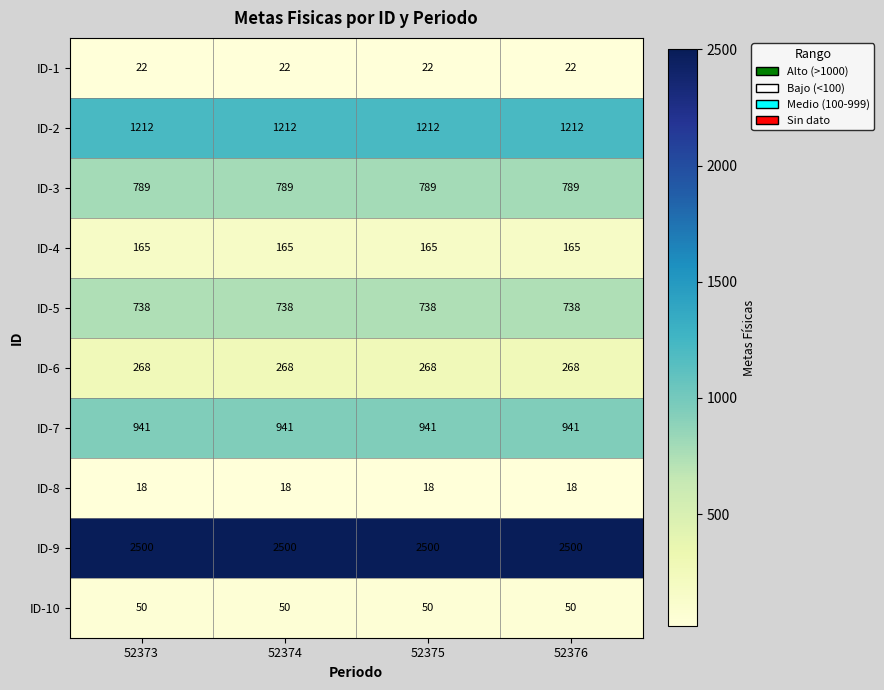

What is the spread (max minus min) of values at 52376?

2482